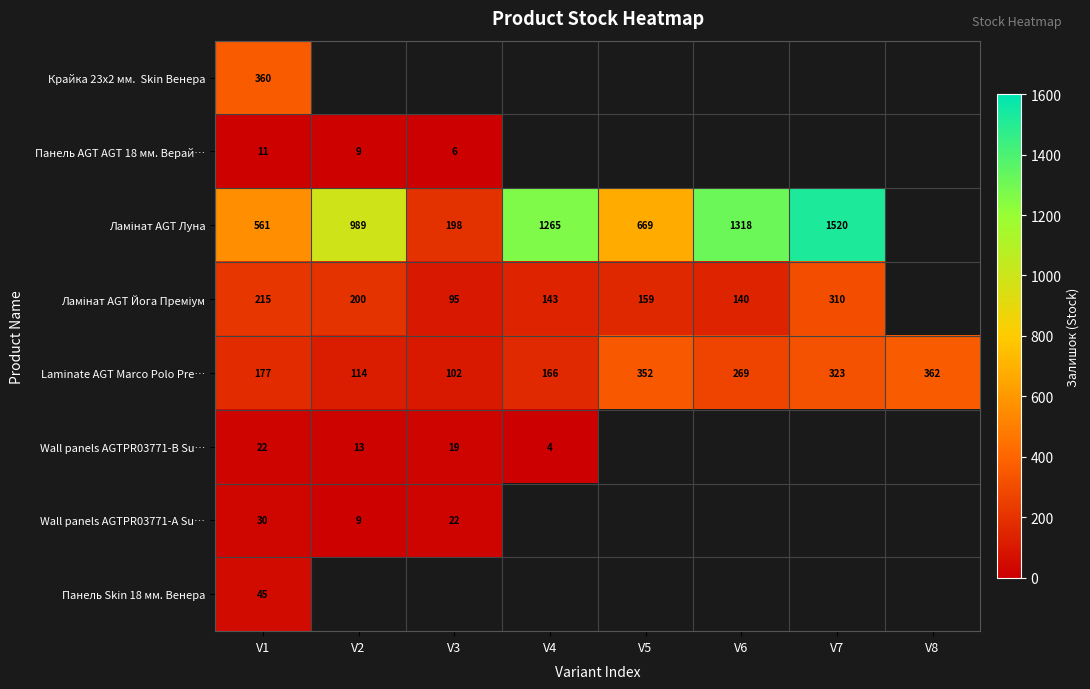

What is the sum of all Laminate AGT Marco Polo Pre… values?

1865